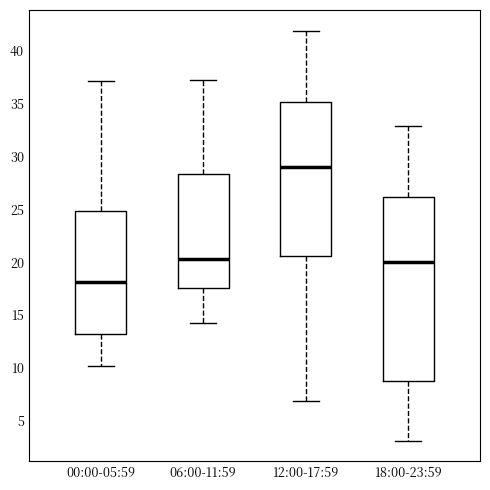

Comparing the boxes themselves (not the whiskers), which one is the tallest?

18:00-23:59